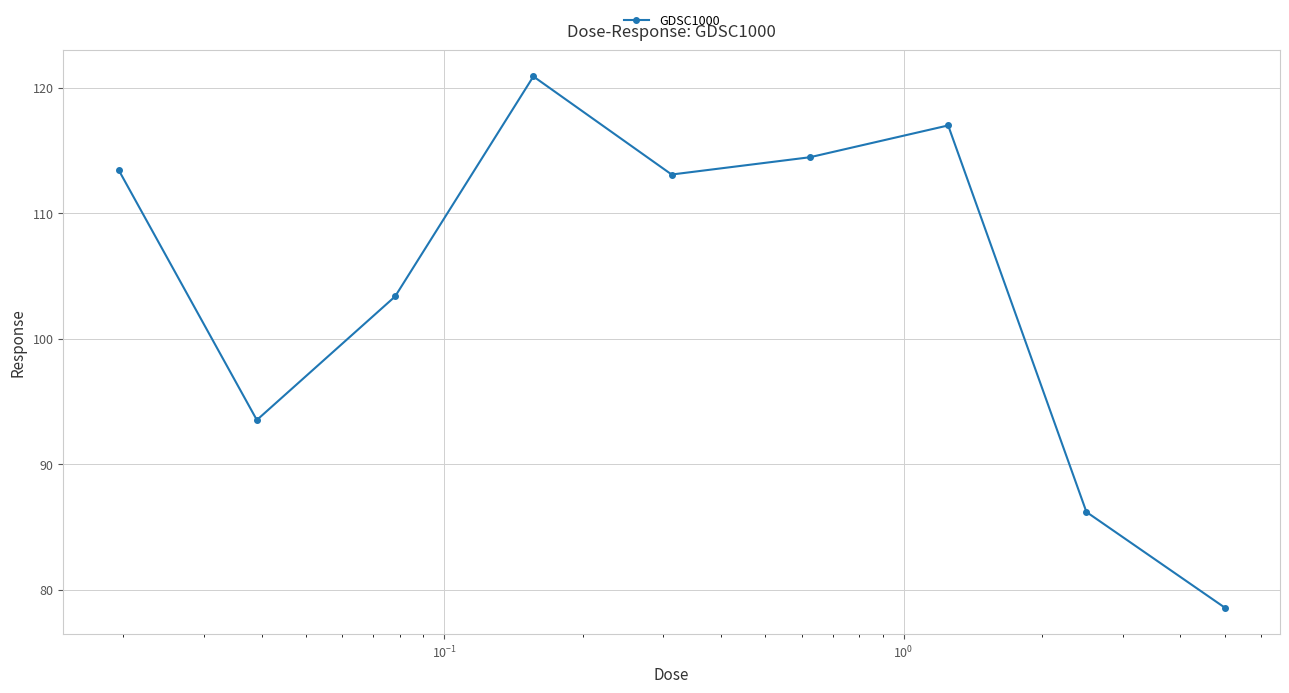

What is the smallest value displayed?

78.6